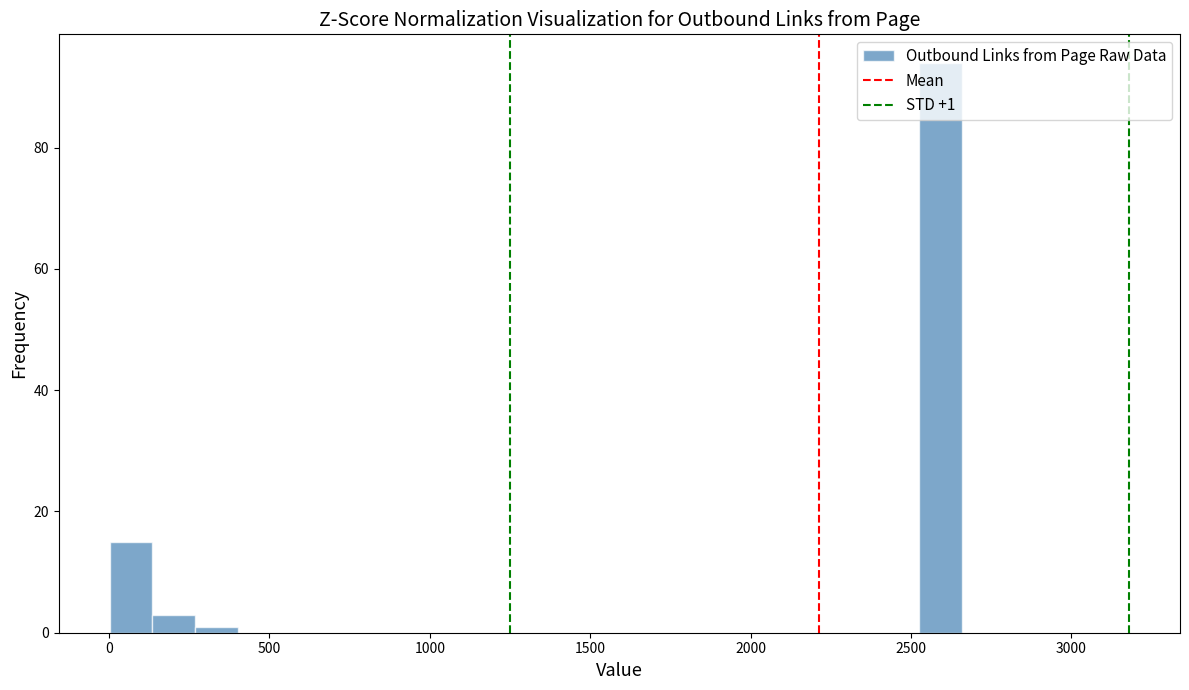

Around what value on the x-axis is the tallest bar? Give the approximate position of its centre, as read against the axis.

2600